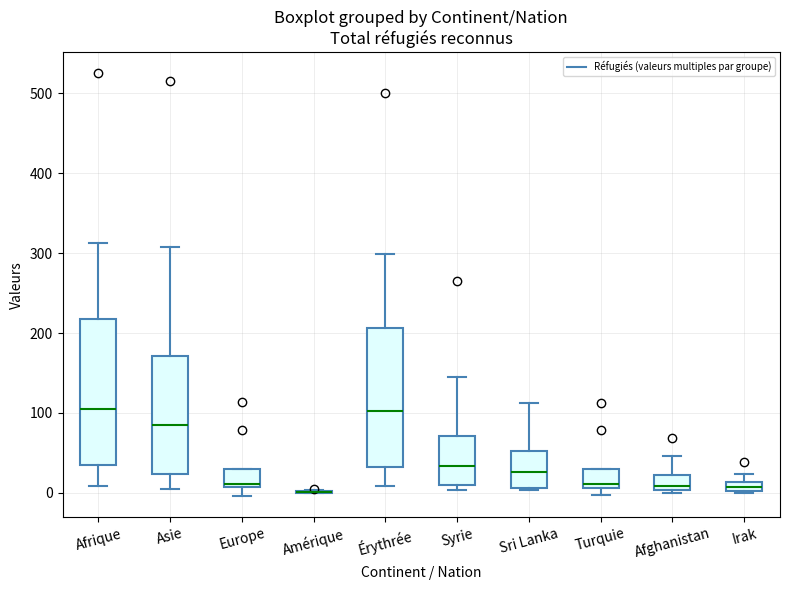

Where is the lower edge of the box for Europe on the y-axis? The values are not printed on the chart, so give them approximately, as read against the axis.

10